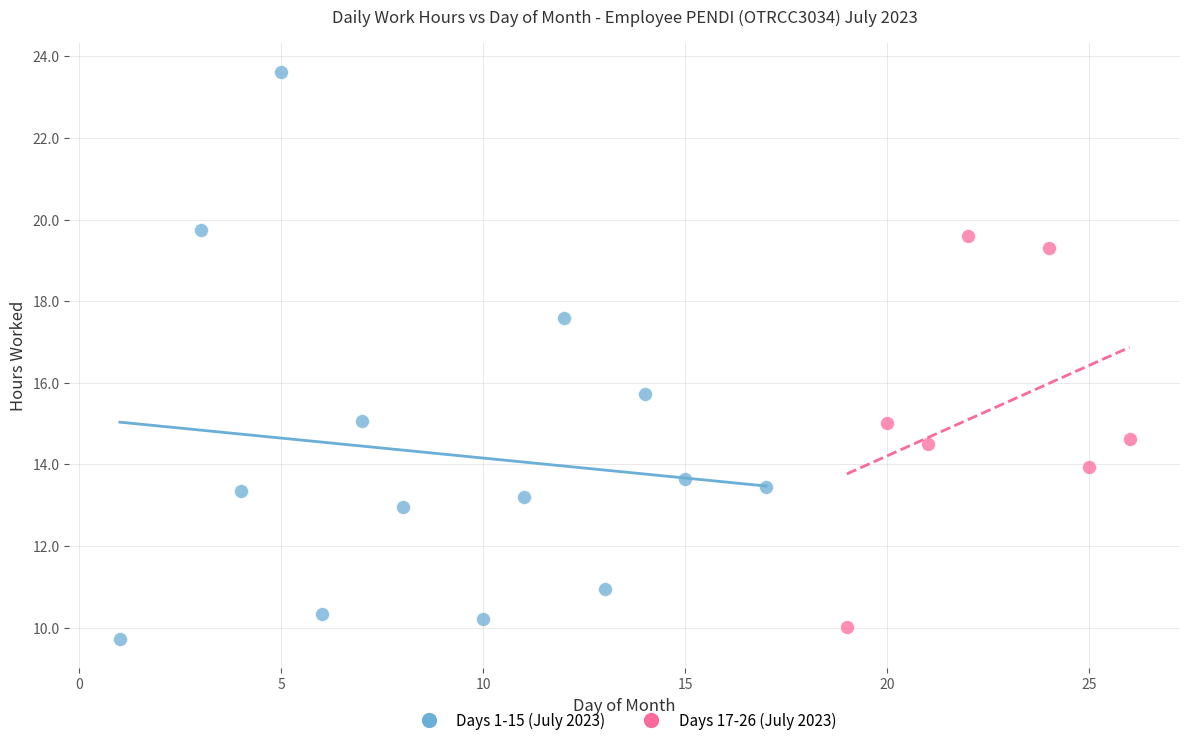

Which series reaches the maximum Y coordinate?

Days 1-15 (July 2023)